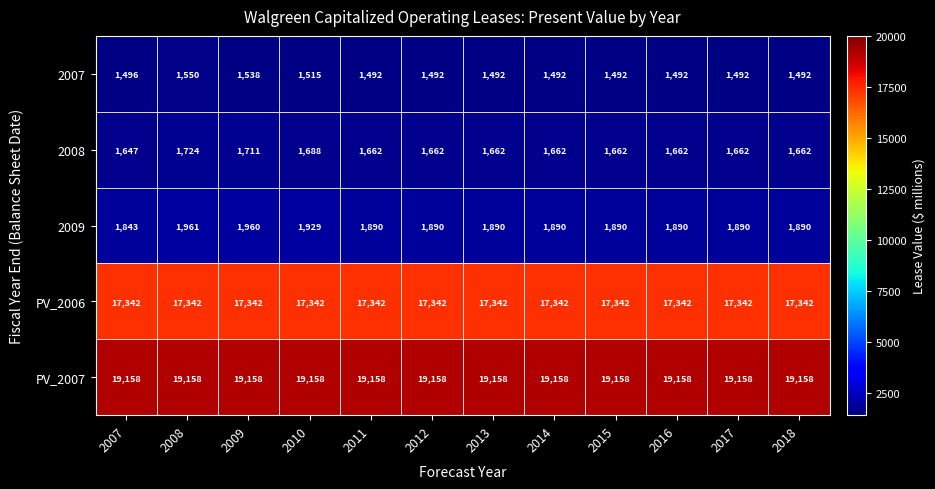

Count the number of data series in this chart.

5